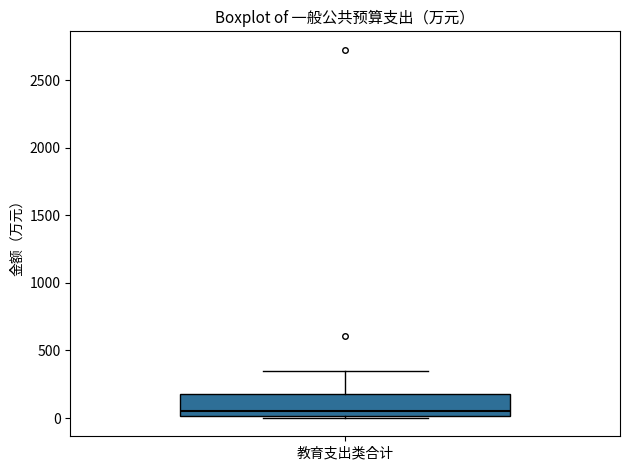

Transcribe this box plot: give where the median line is, the range the box spans, and where the two whiskers end, as read against the y-axis. The values are not printed on the chart, so give them approximately, as read against the axis.

median 50, box 0 to 200, whiskers 0 to 350